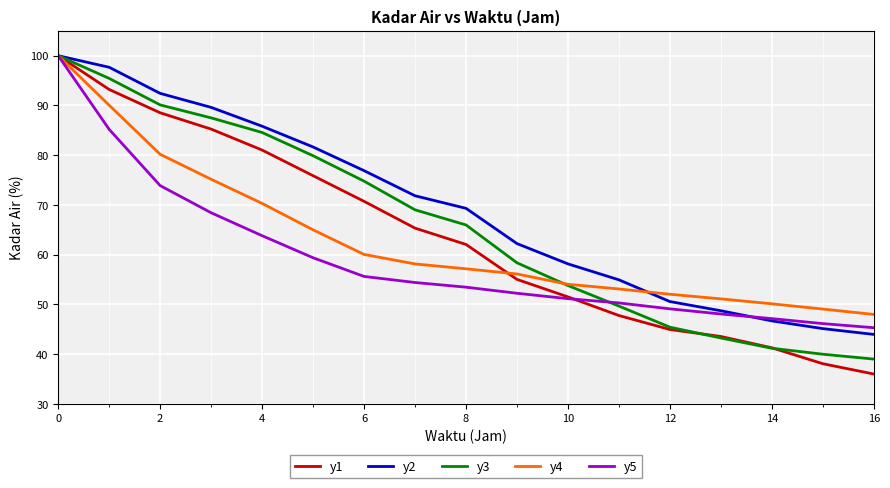

Which series ends up on top after the final intersection of y5 and y1?

y5